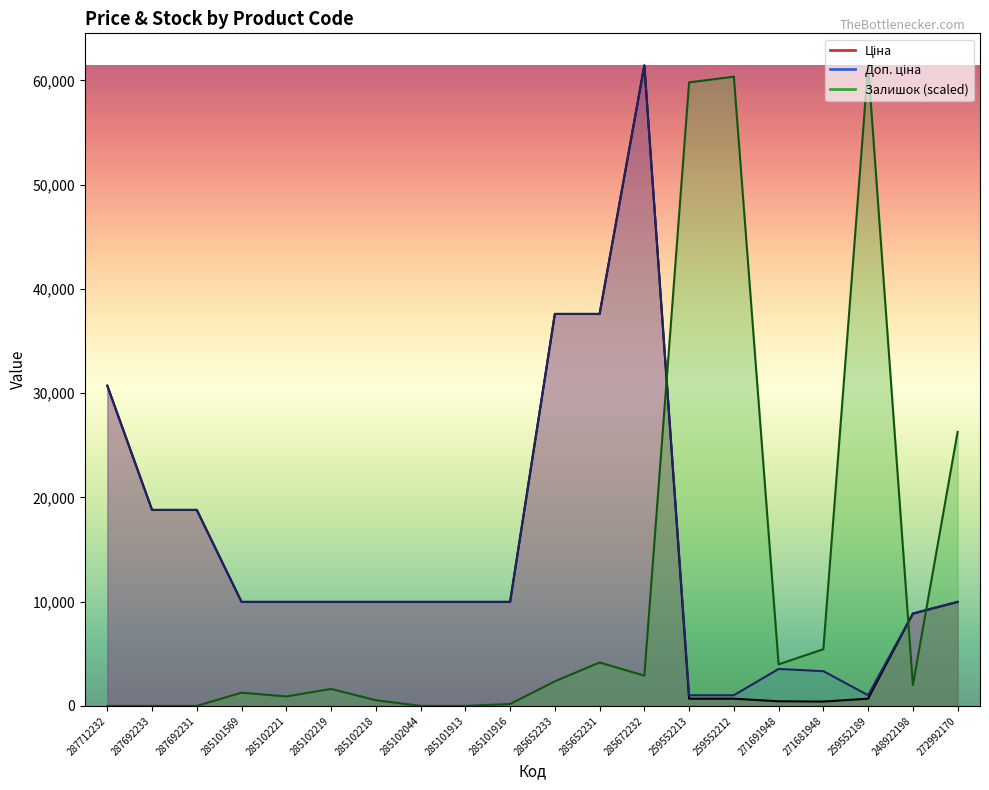

Where do Залишок and Доп. ціна first cross each other?

285672232 and 259552213